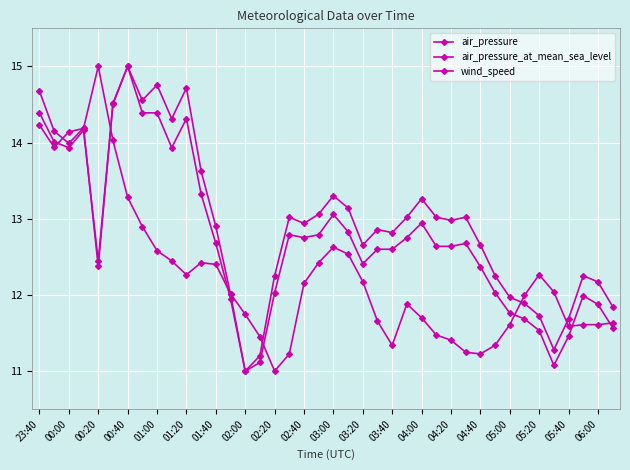

Does the chart have visible grid lines?

Yes